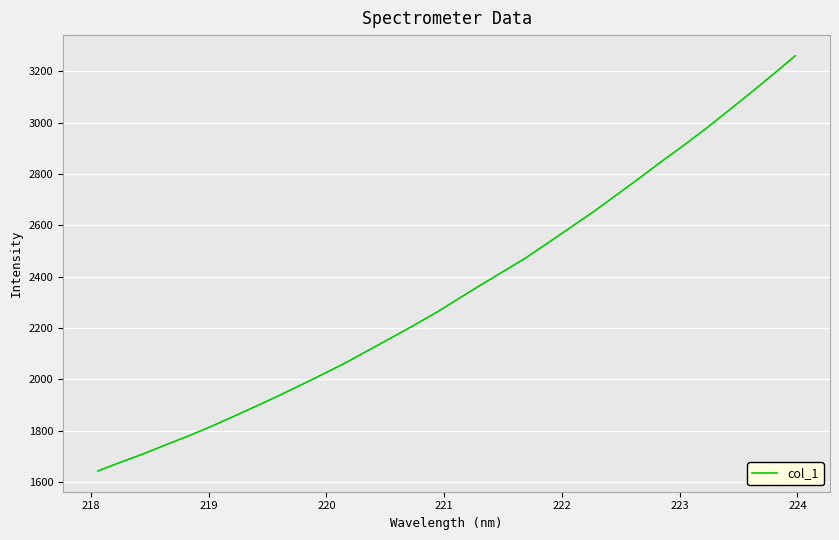

What is the maximum value shown in the chart?

3260.3